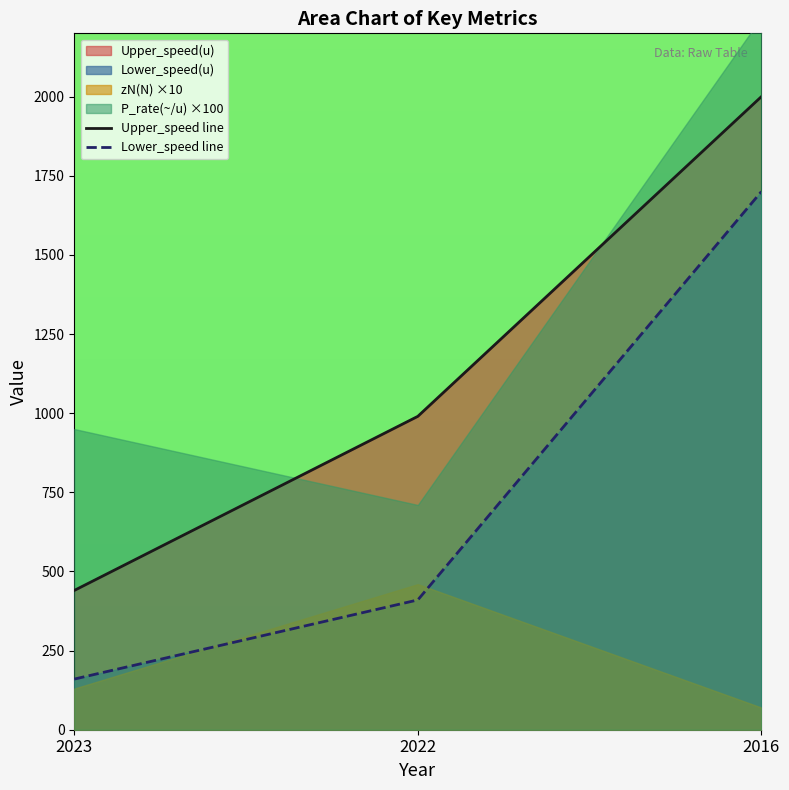

List the labels in order of Upper_speed line value, largest first.

2016, 2022, 2023